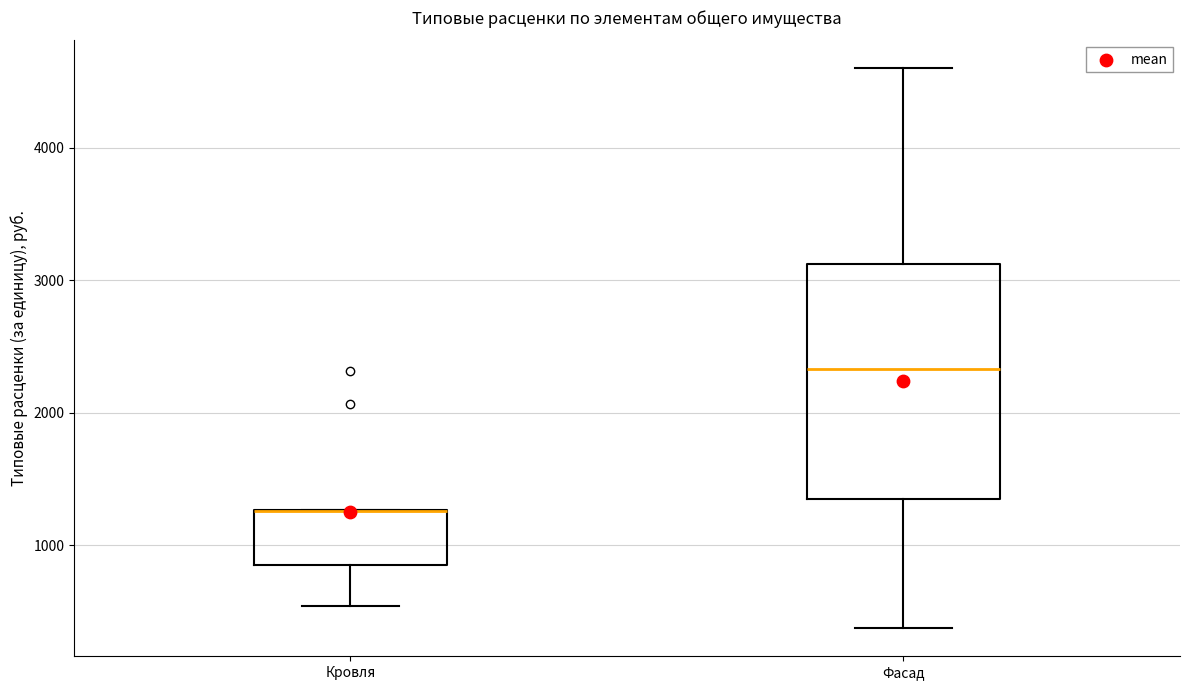

Where does the median line of the box for Фасад sit on the y-axis? The values are not printed on the chart, so give them approximately, as read against the axis.

2300